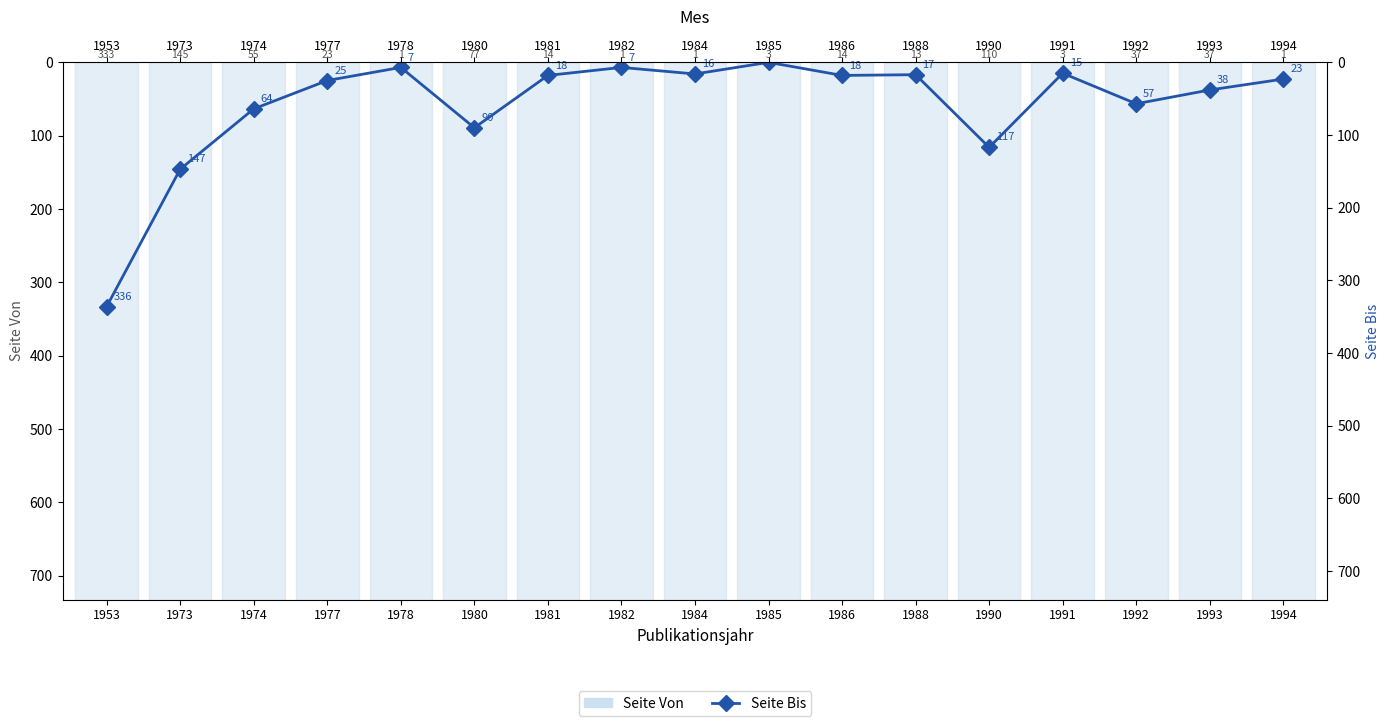

What is the lowest value of the Seite Von series?

1